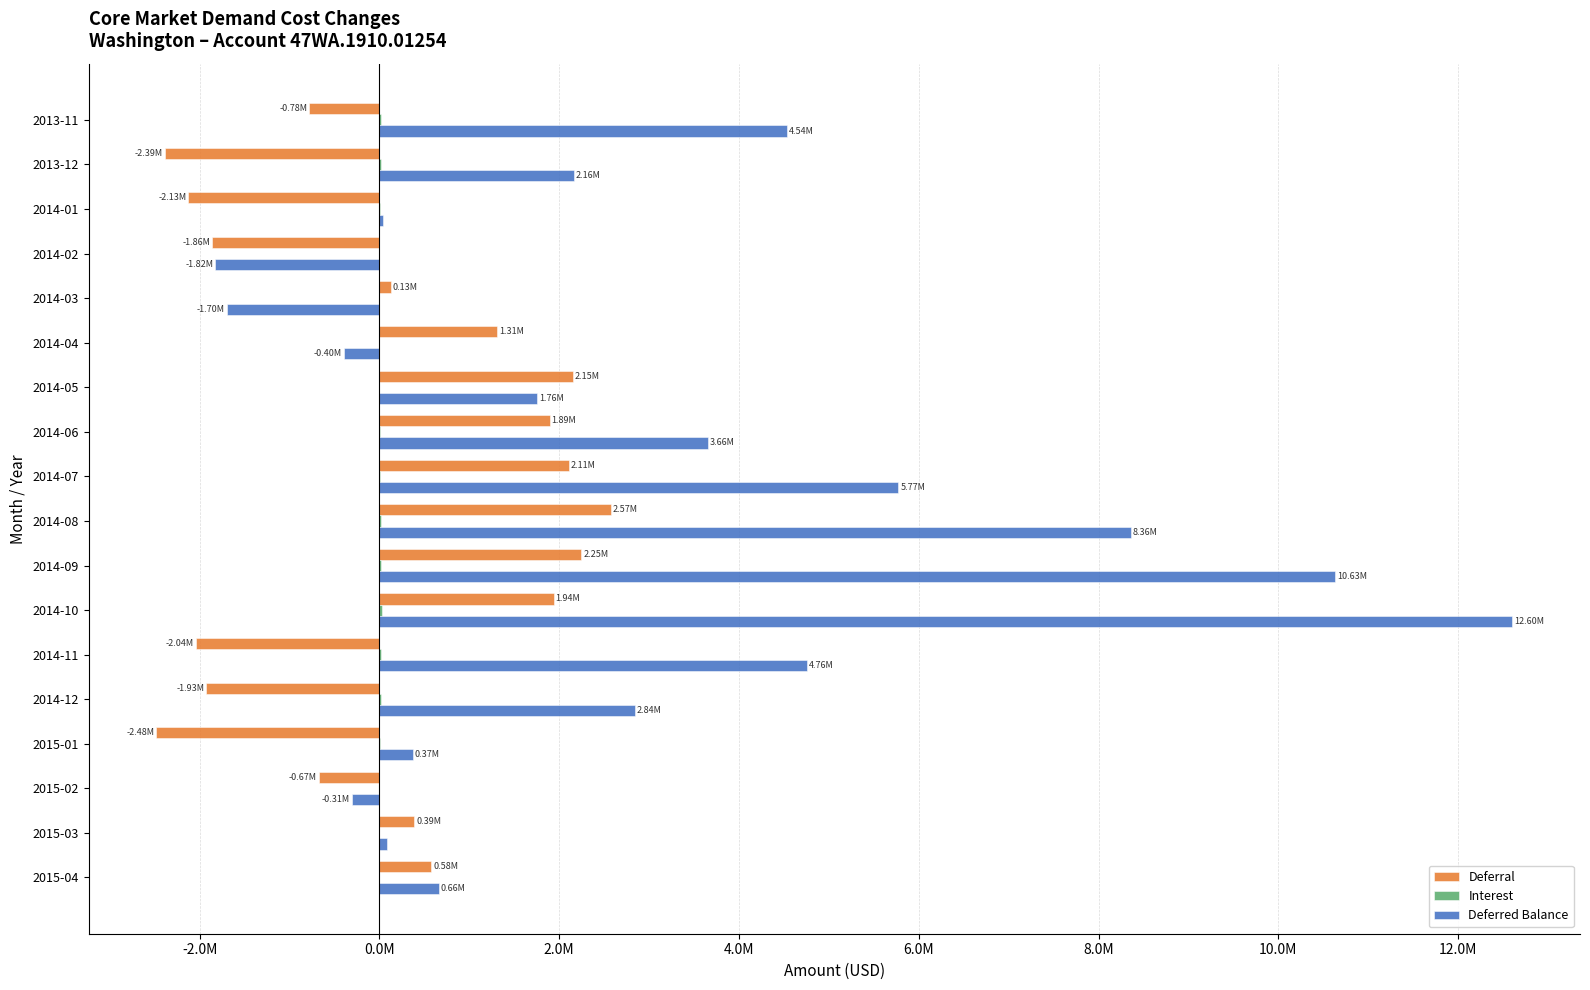

What is the maximum value for Deferral?

2571078.6